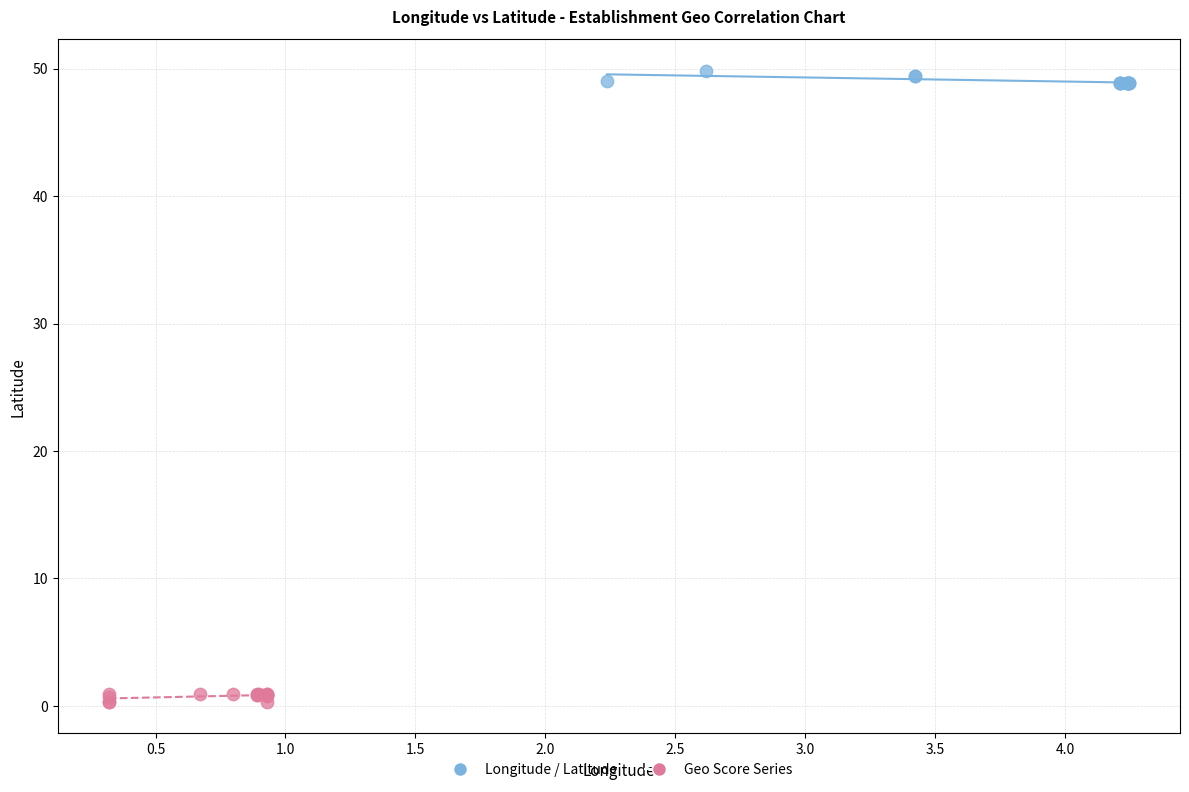

Which series contains the highest Y value?

Longitude / Latitude